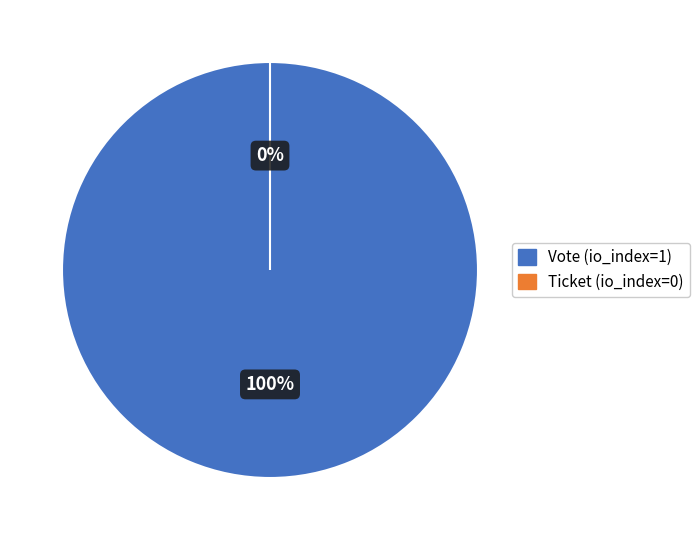

Which slice is the largest?

Vote (io_index=1)